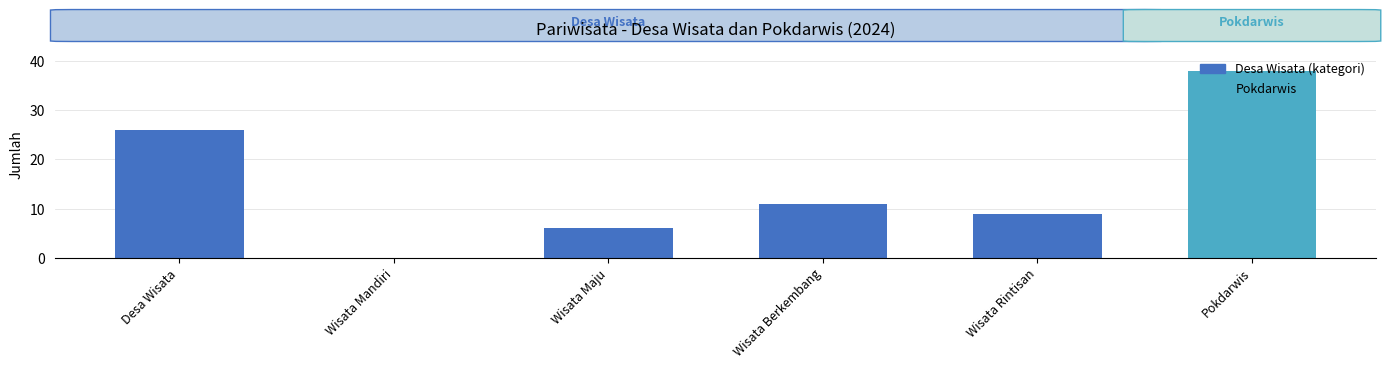

Which label corresponds to the largest value in the chart?

Pokdarwis